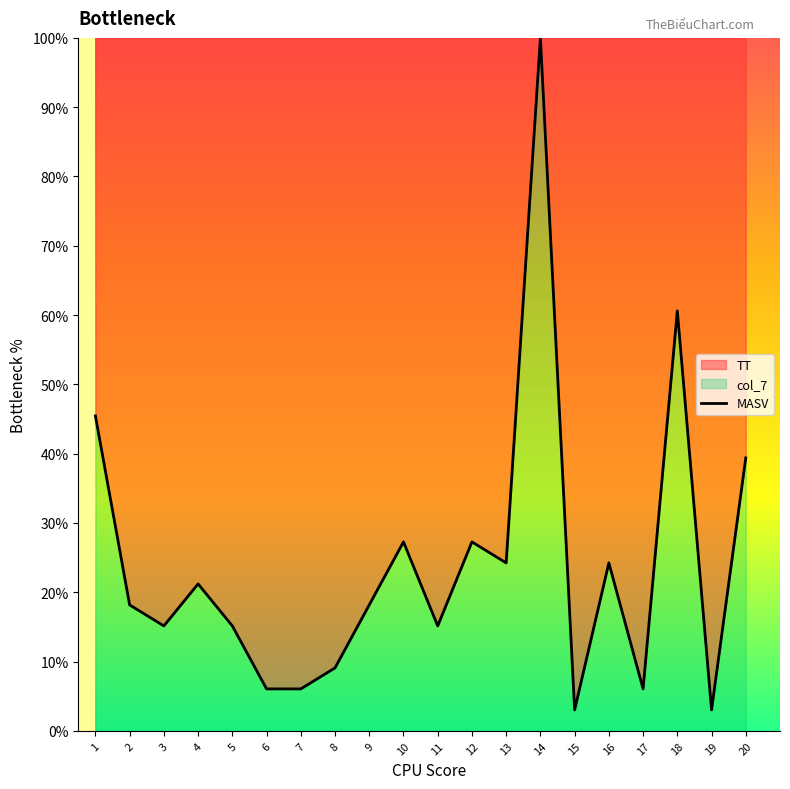

Reading left to right, extract all data points from this chart.

45.5	18.2	15.2	21.2	15.2	6.1	6.1	9.1	18.2	27.3	15.2	27.3	24.2	100.0	3.0	24.2	6.1	60.6	3.0	39.4